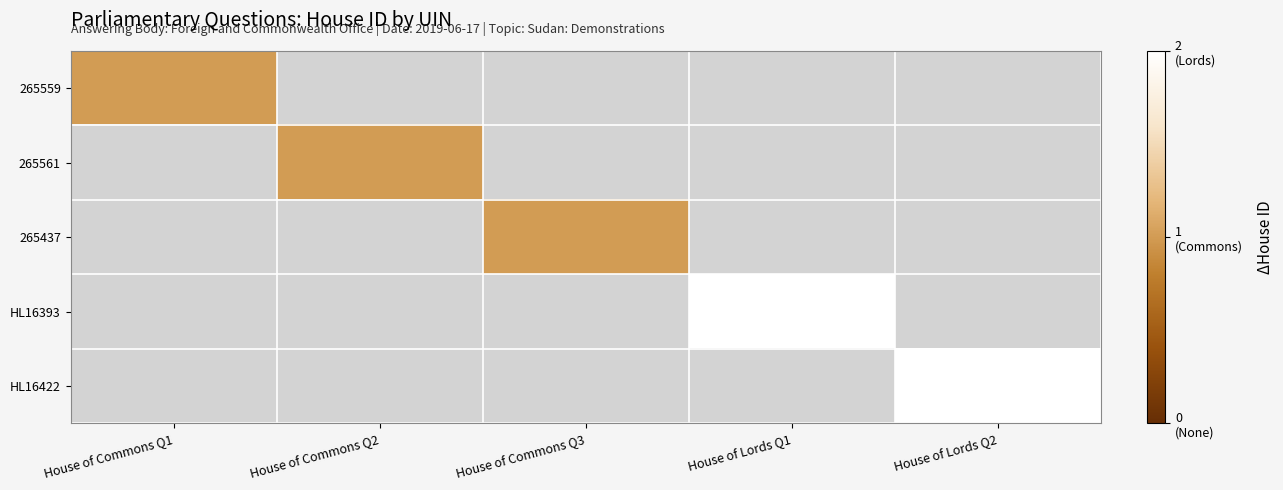

The value of 265437 at House of Commons Q3 is 0.6. True or false?

False